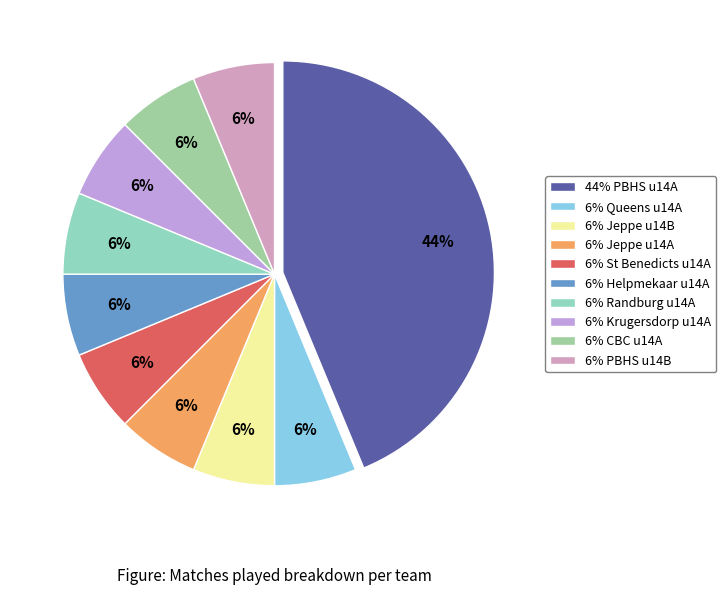

How many slices are in this pie chart?

10